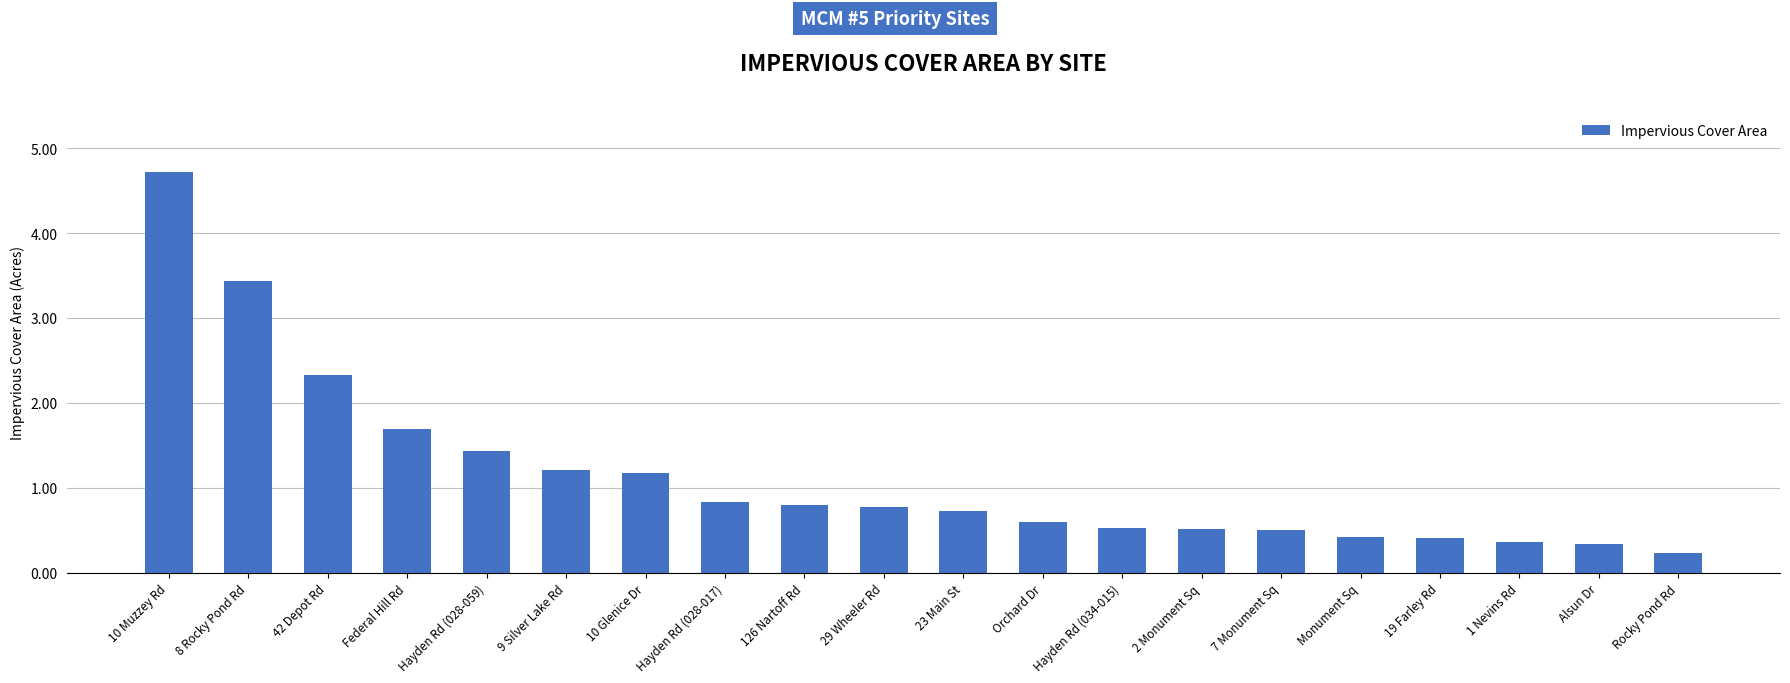

What is the smallest value displayed?

0.2